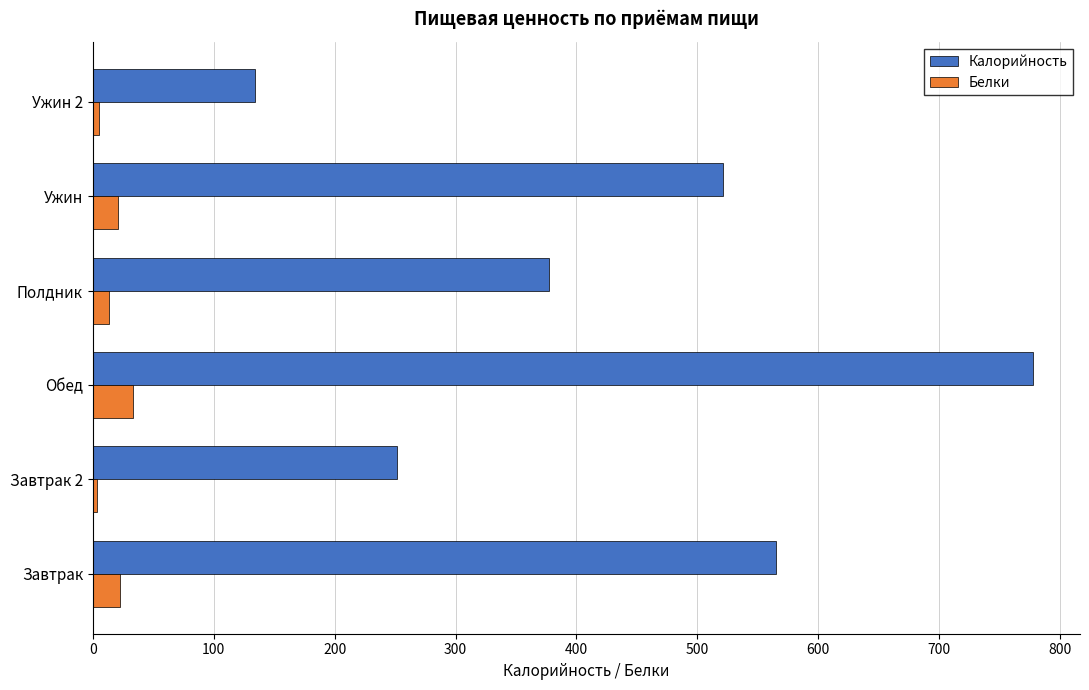

List the series in order of their peak value, lowest first.

Белки, Калорийность